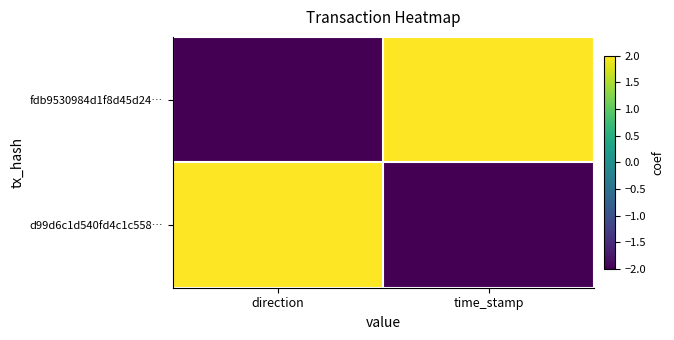

What is the spread (max minus min) of values at time_stamp?

4